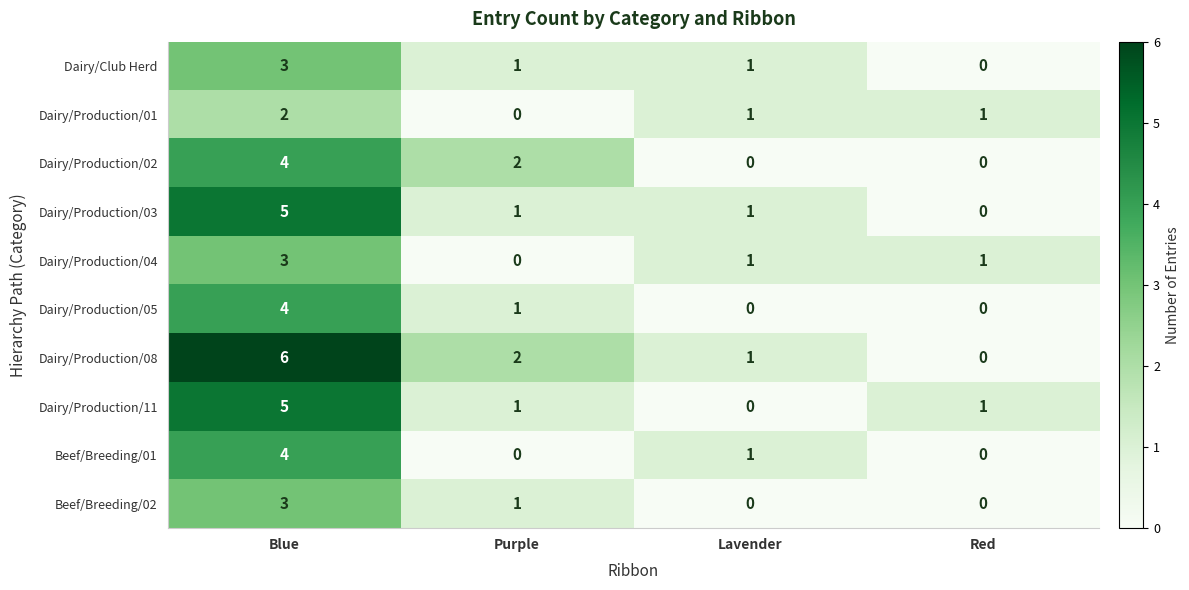

How many data points does each series have?

4